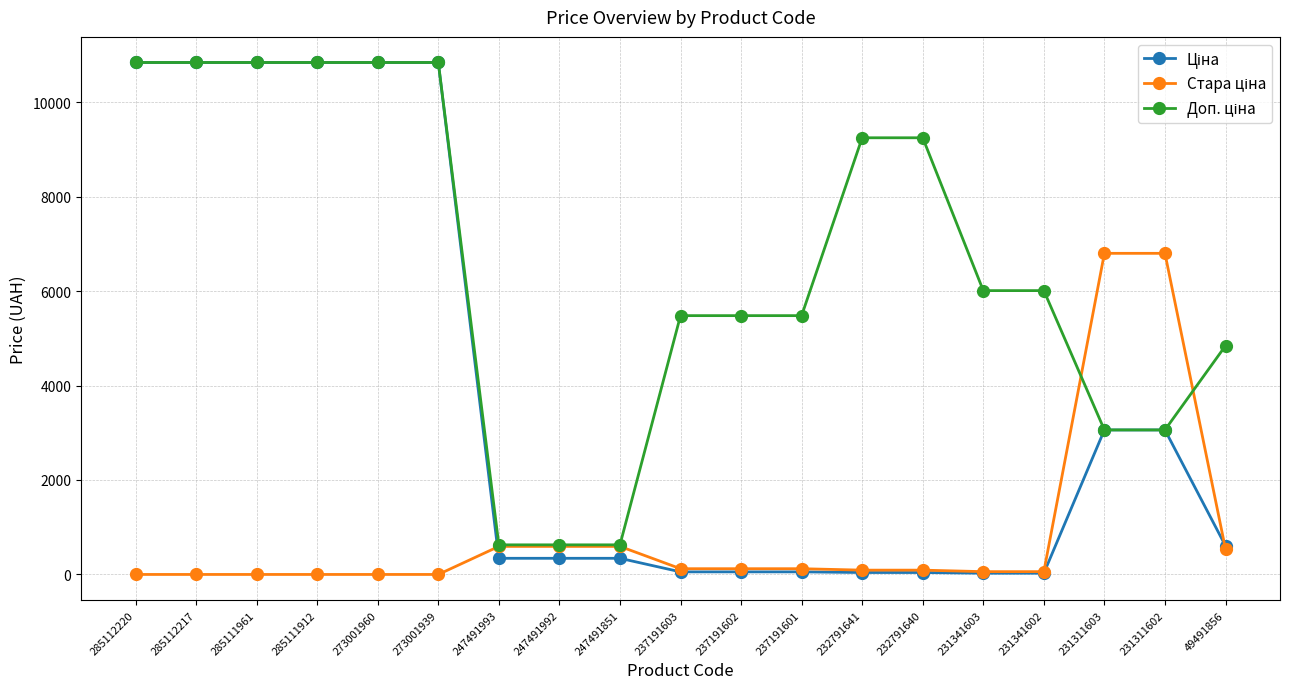

Which series has the widest spread of values?

Ціна